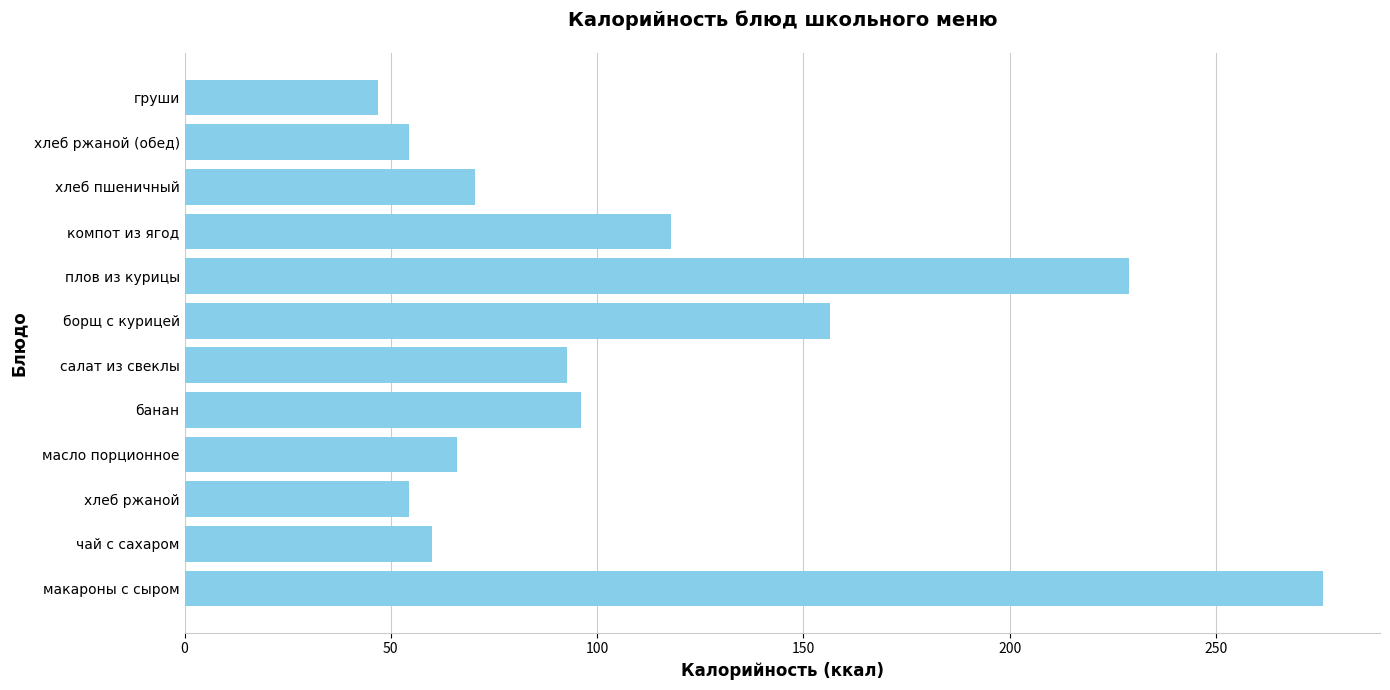

The value at макароны с сыром is 57.7. True or false?

False